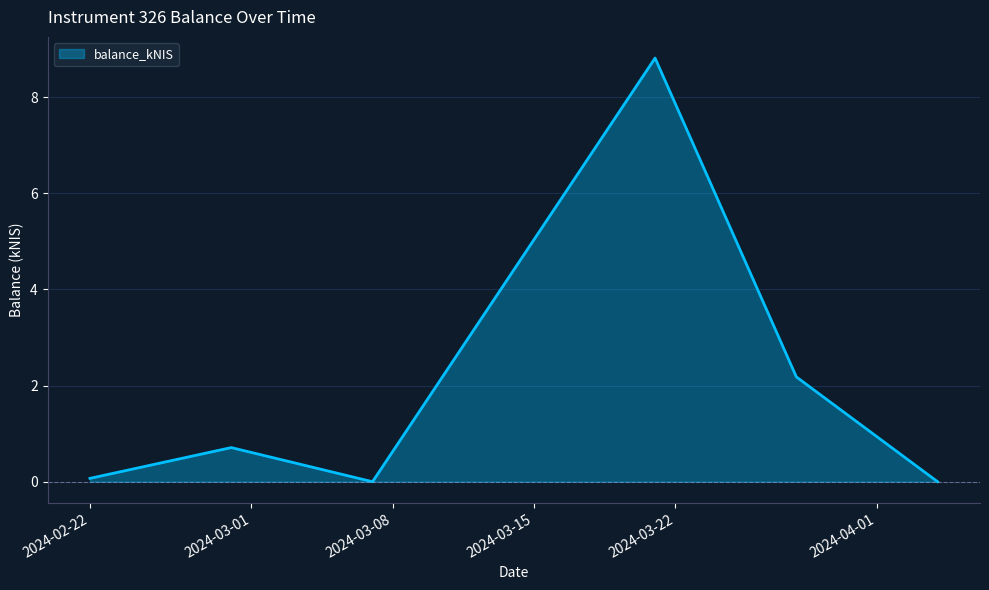

How many interior local peaks (higher than both neighbors) does the data have?

2